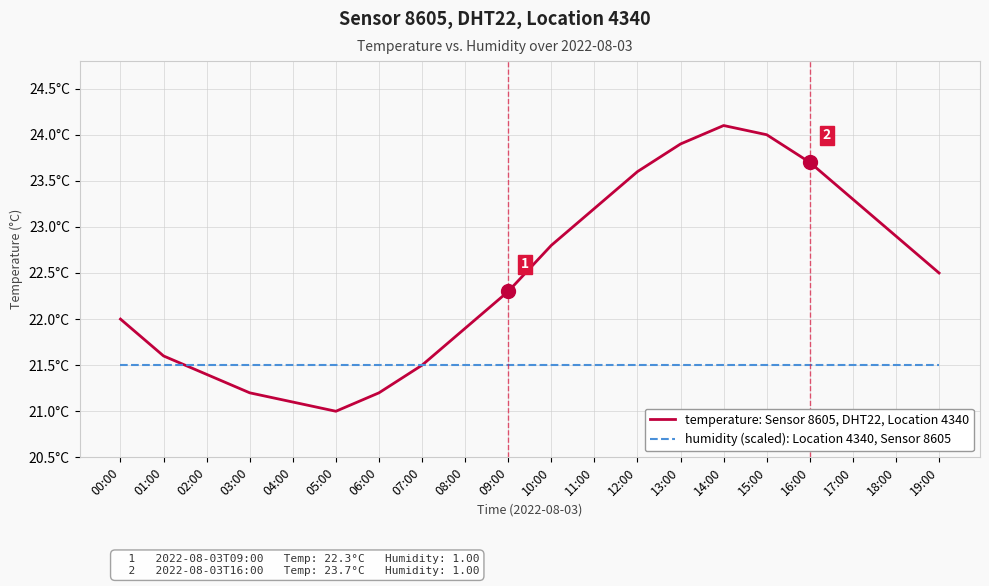

What is the value of the temperature: Sensor 8605, DHT22, Location 4340 point at the 10th from the left?

22.3